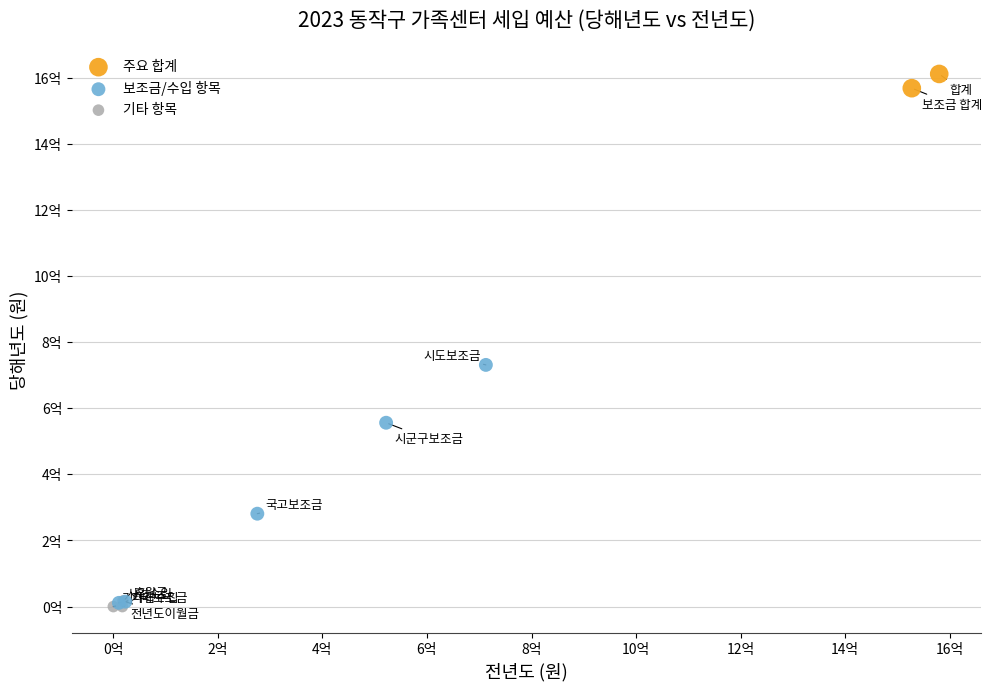

What are all the series names shown in the legend?

주요 합계, 보조금/수입 항목, 기타 항목